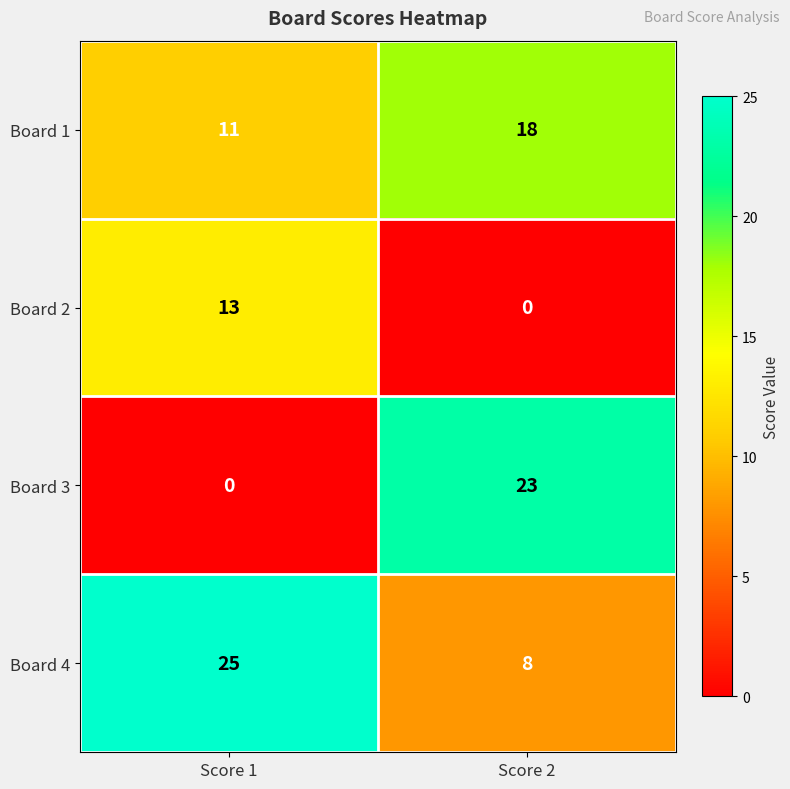

List the series in order of their peak value, highest first.

Board 4, Board 3, Board 1, Board 2